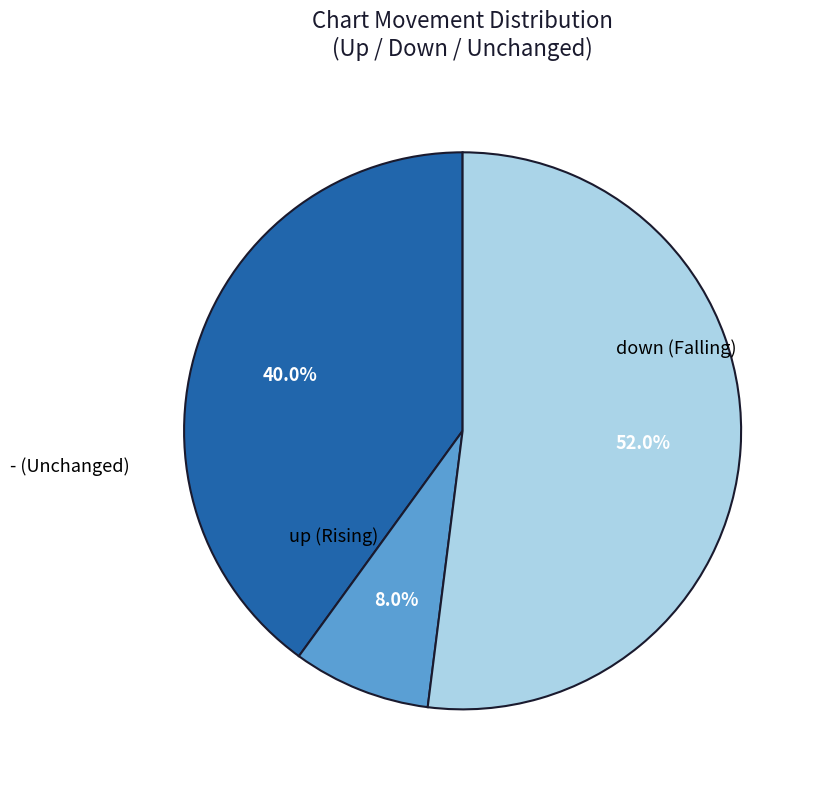

True or false: - accounts for 65% of the total.

False